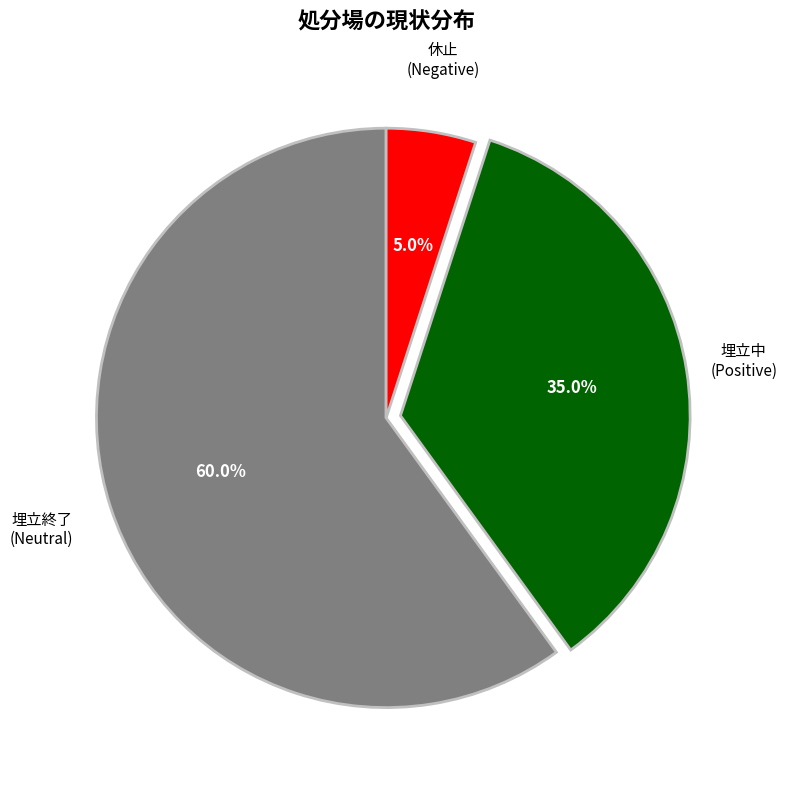

Approximately how many times larger is the value at 埋立中 (Positive) compared to 埋立終了 (Neutral)?

0.6